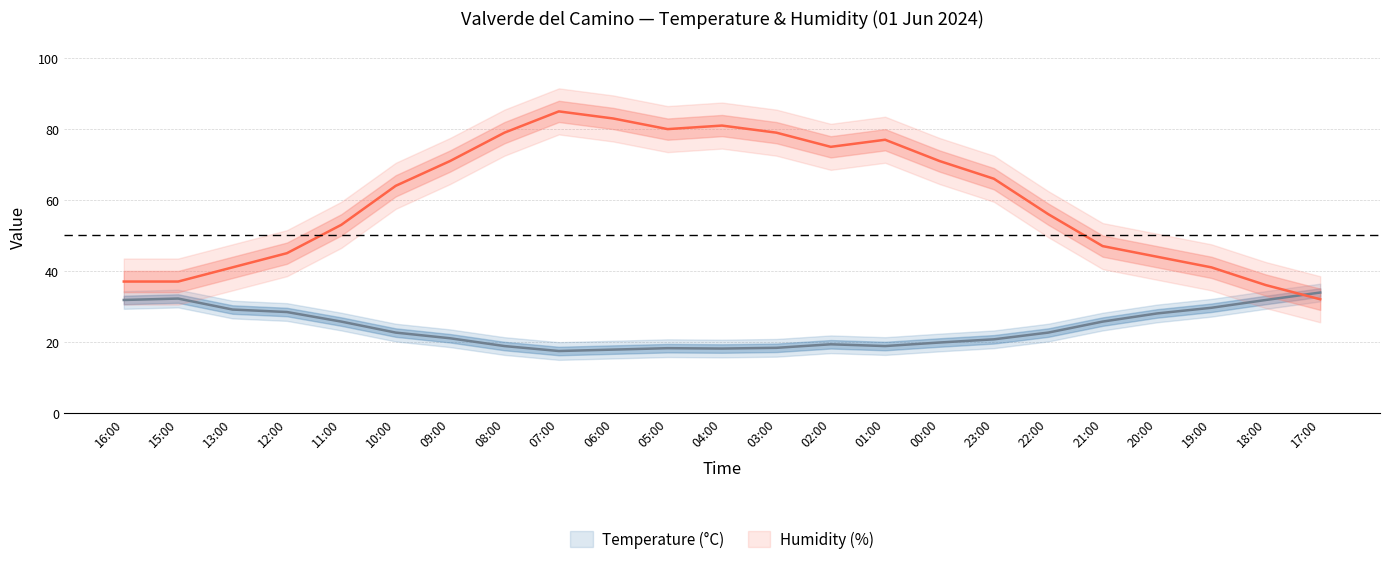

How many lines are shown in the chart?

2